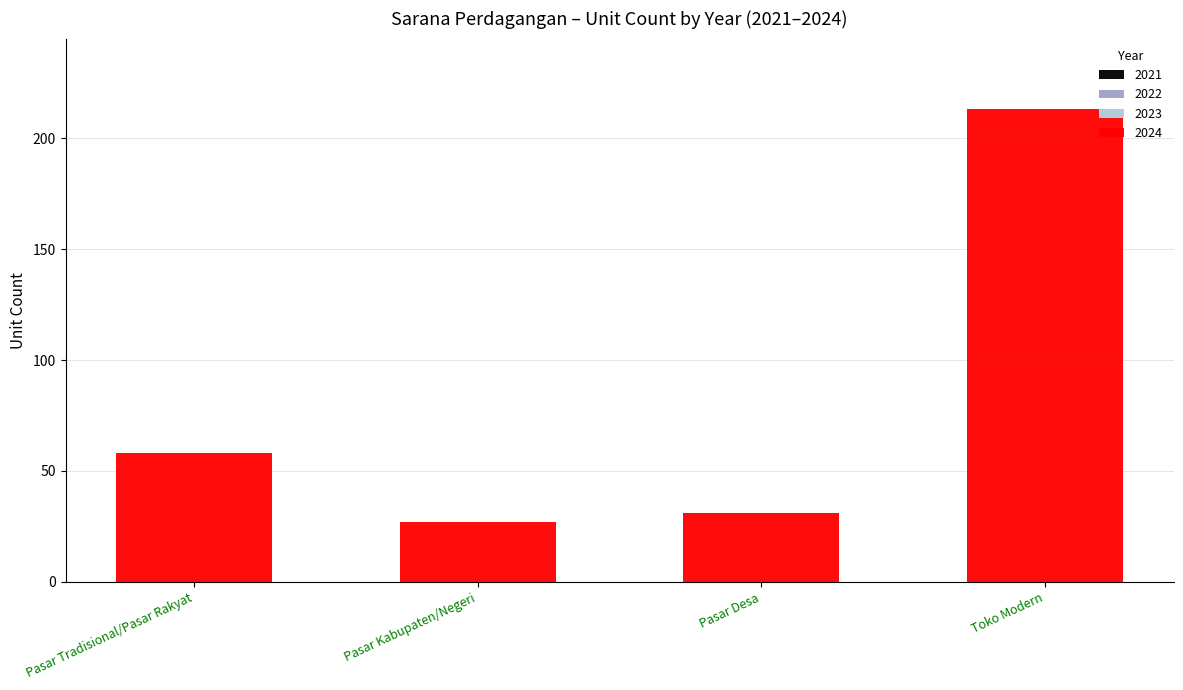

What is the sum of all values?

329